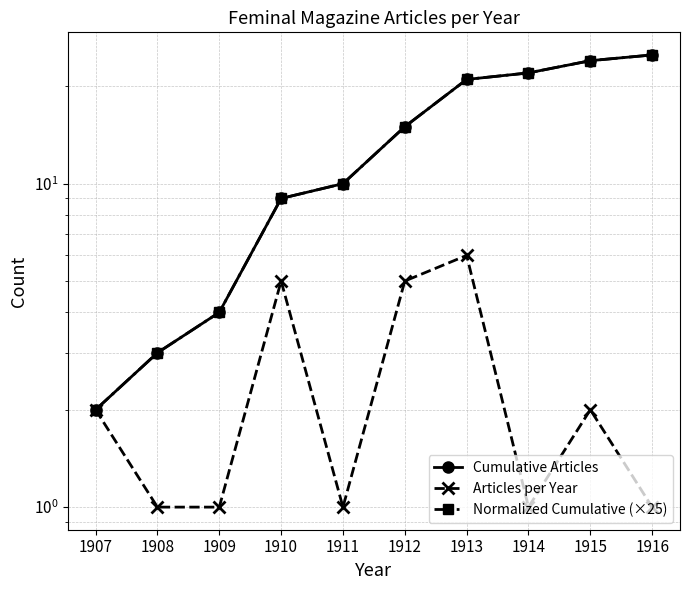

What is the minimum value shown in the chart?

1